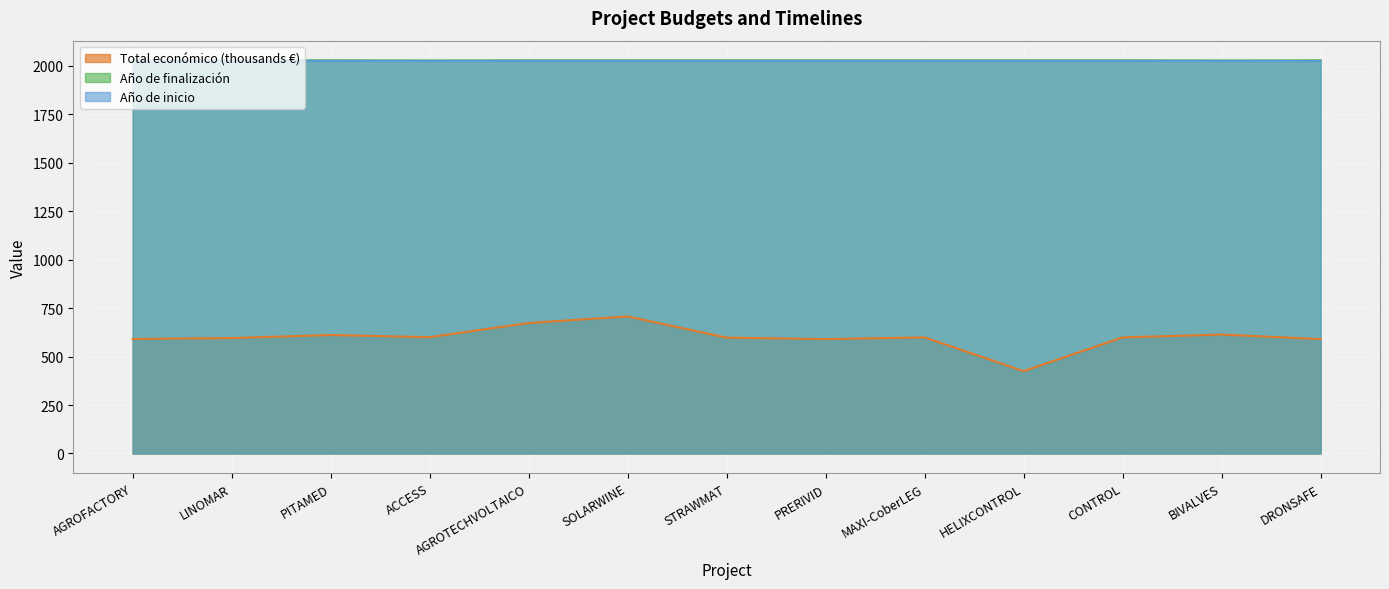

How many distinct data groups are displayed?

3